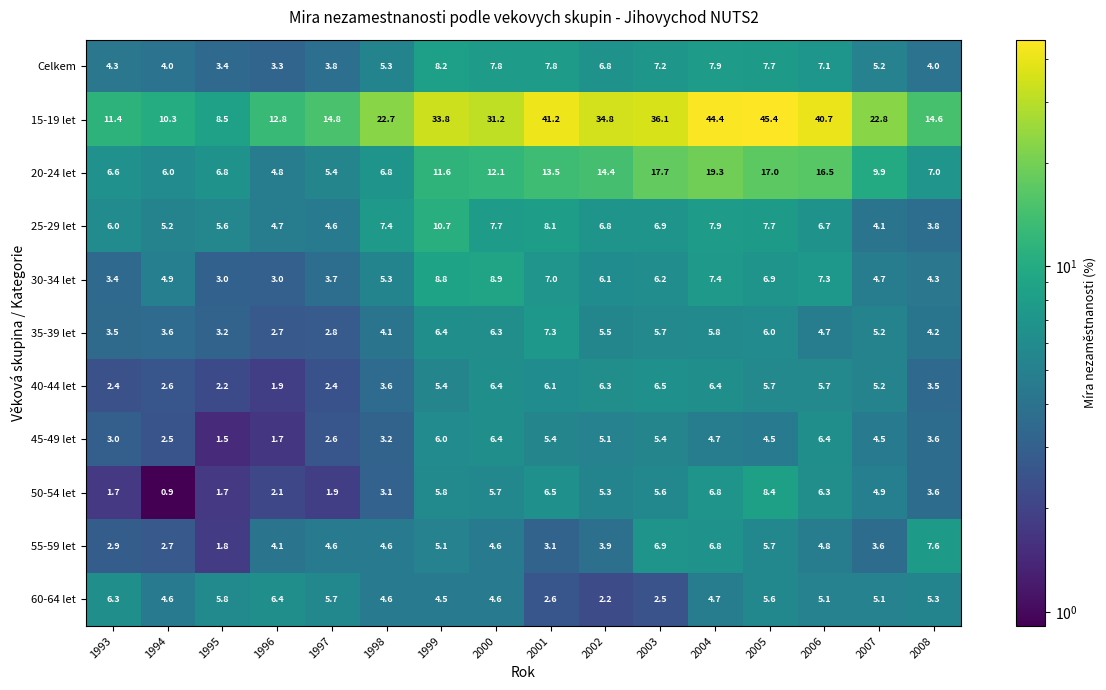

At which label is 20-24 let closest to 12?

2000